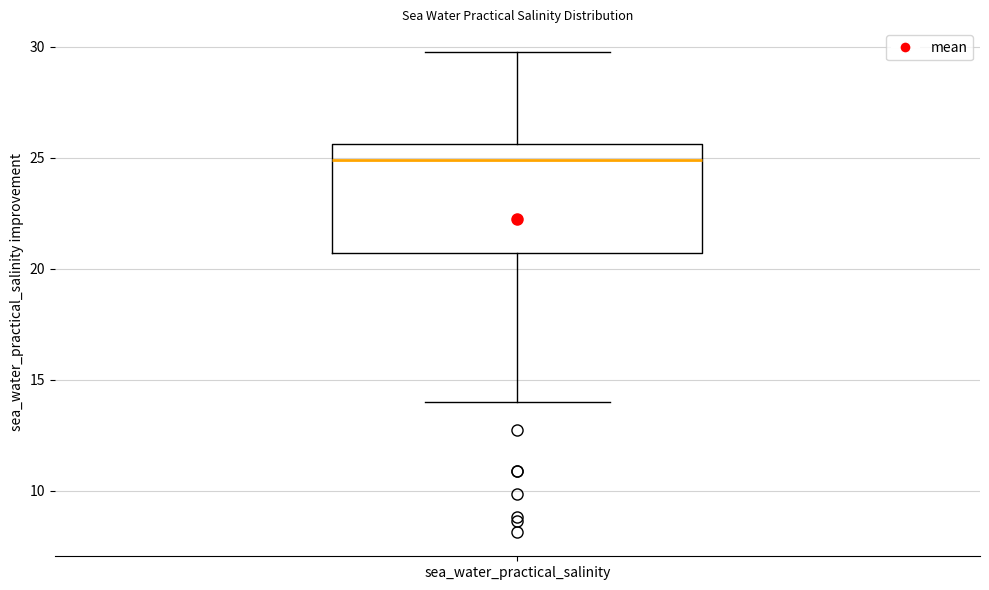

Where does the lower whisker of the box for sea_water_practical_salinity end on the y-axis? The values are not printed on the chart, so give them approximately, as read against the axis.

14.0